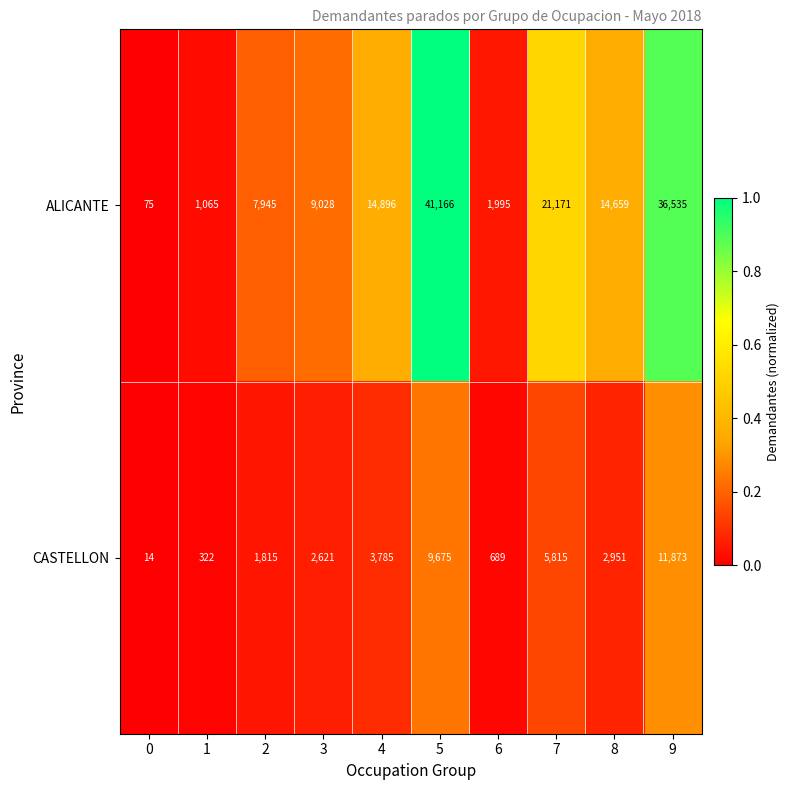

Which series has the largest range (max minus min)?

ALICANTE